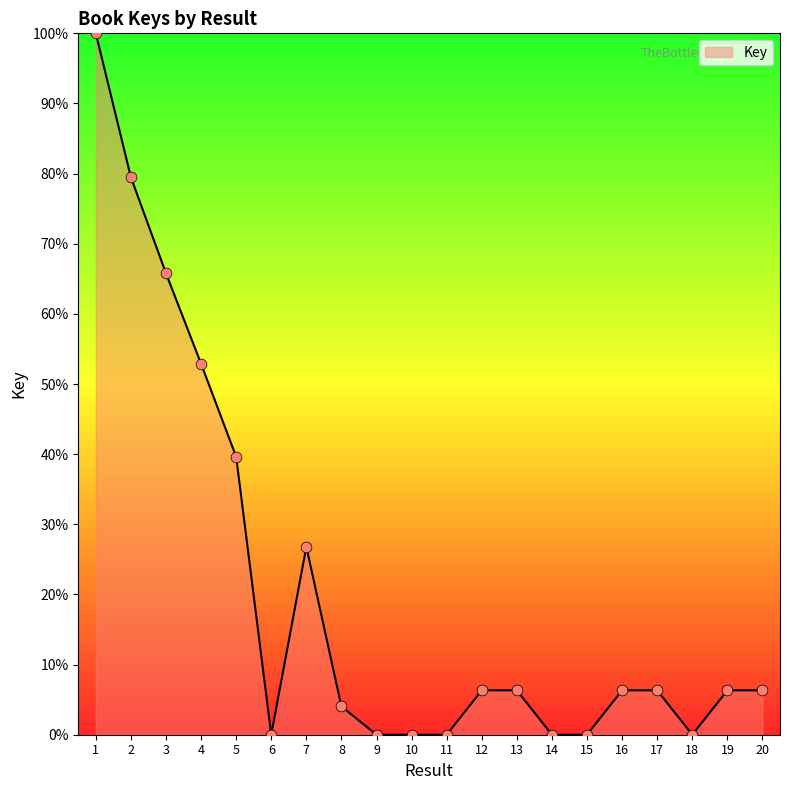

What is the change in value from 2 to 15?

-79.5